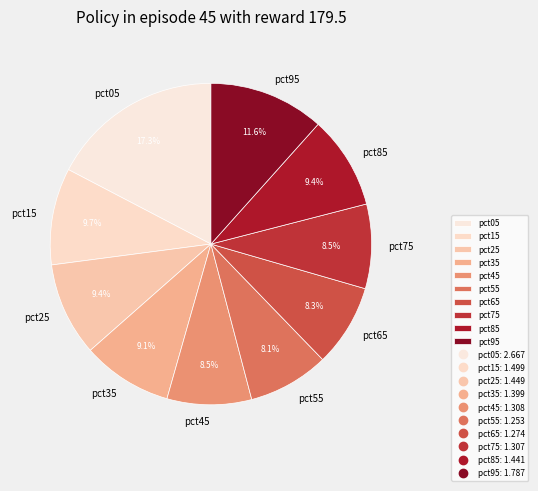

Is there any slice that represents more than half of the pie?

No